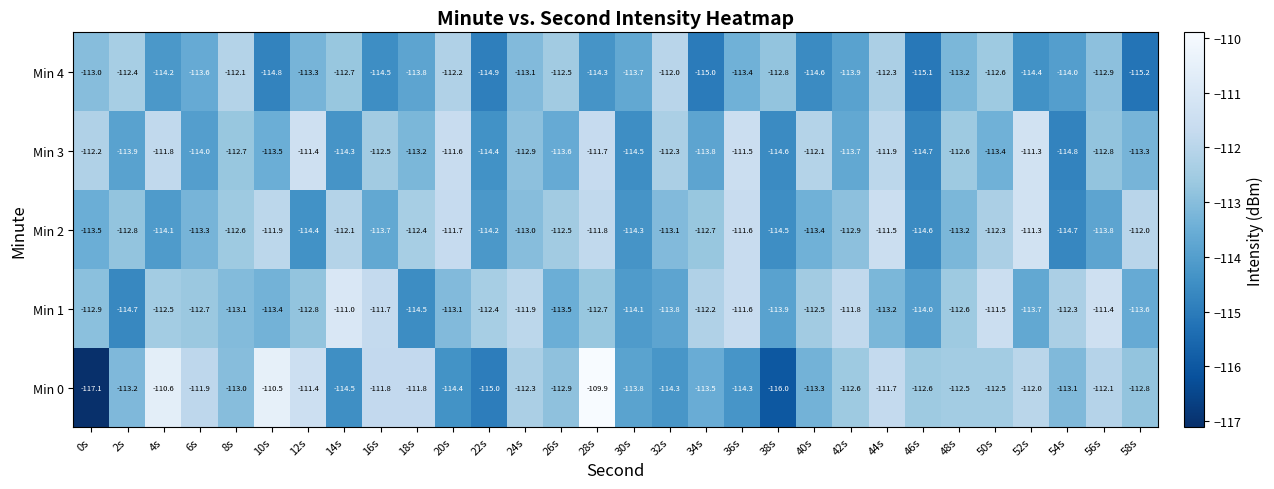

What is the total value across all series at 40s?

-565.9